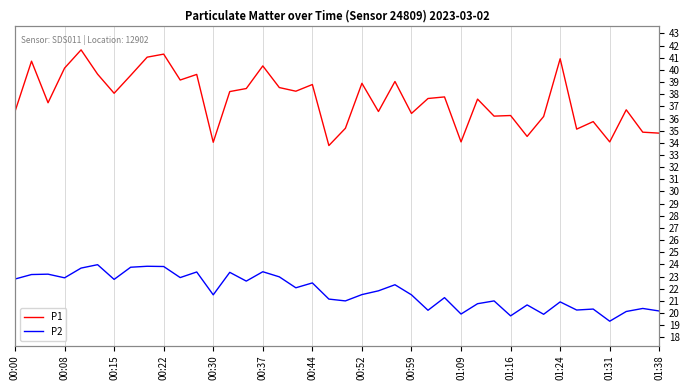

What is the value of the P2 point at the 34th from the left?

20.9